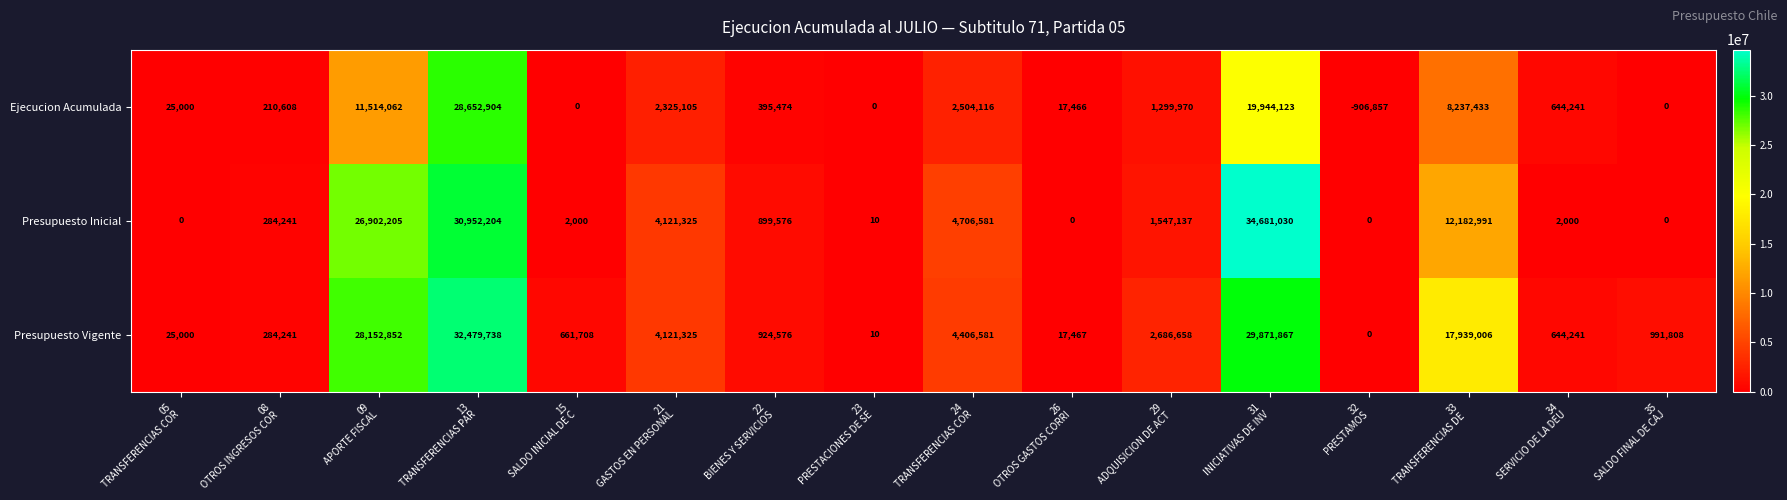

At how many categories does at least one series exceed 34259450?

1